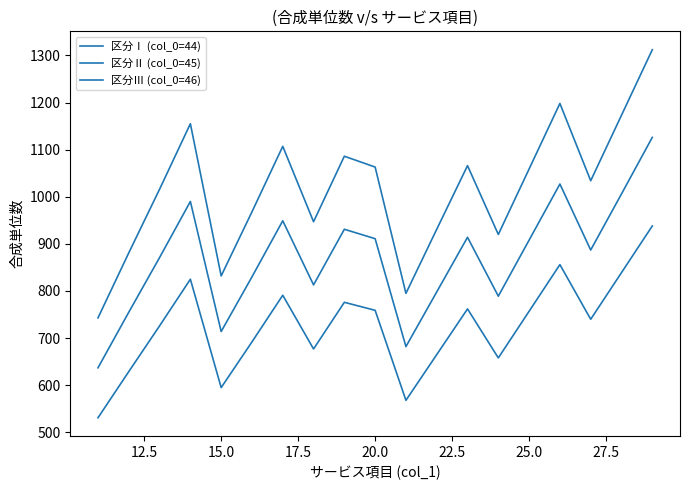

True or false: 区分Ⅲ (col_0=46) and 区分Ⅰ (col_0=44) cross at least once.

False